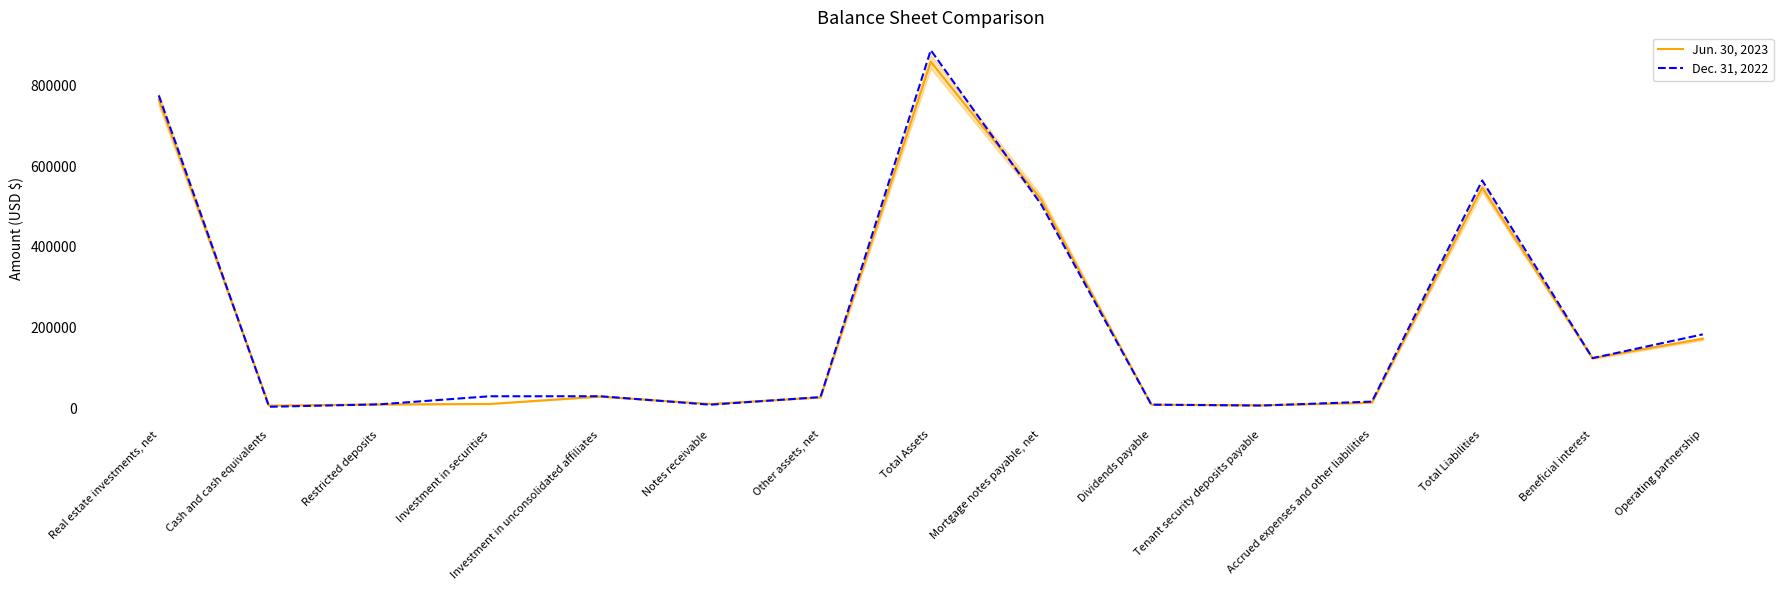

At which label does Dec. 31, 2022 reach its peak?

Total Assets